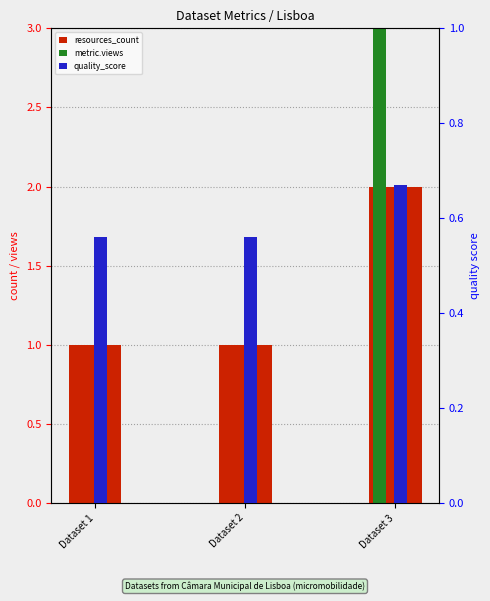

Rank the categories by quality_score value from lowest to highest.

Dataset 1, Dataset 2, Dataset 3